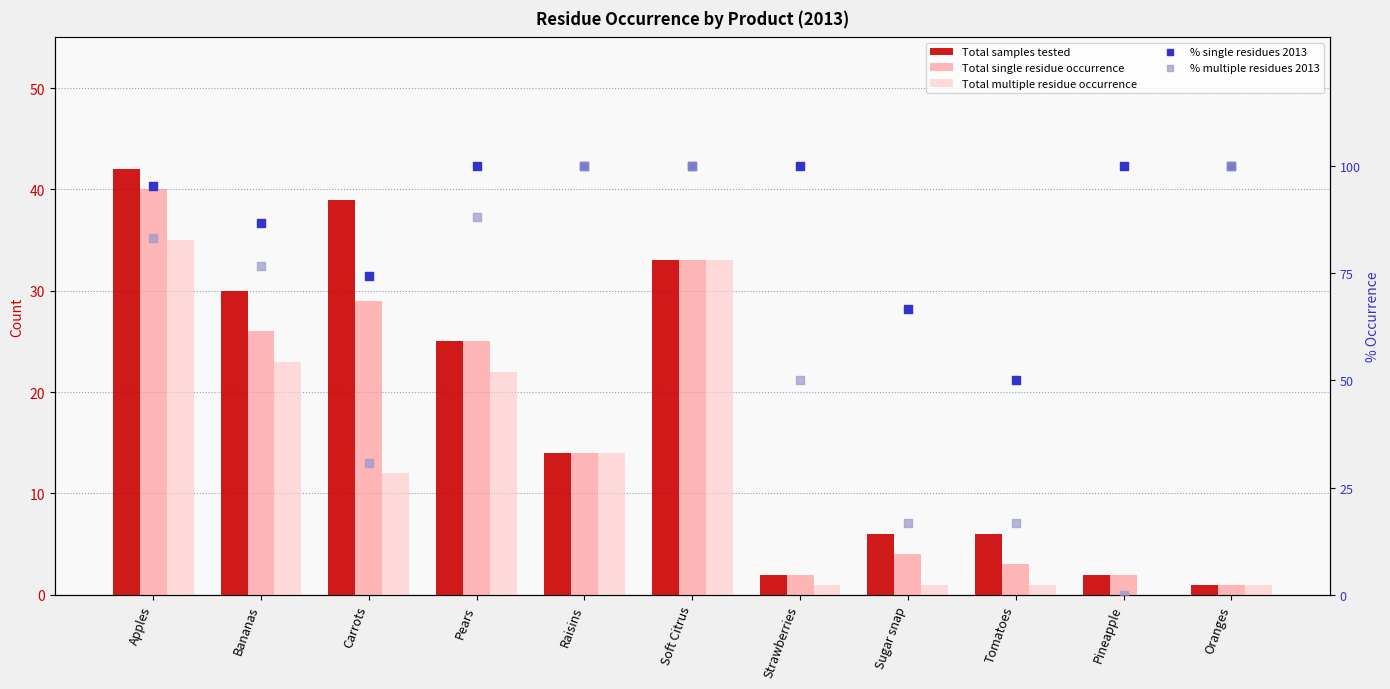

Which series contains the lowest Y value?

Total multiple residue occurrence